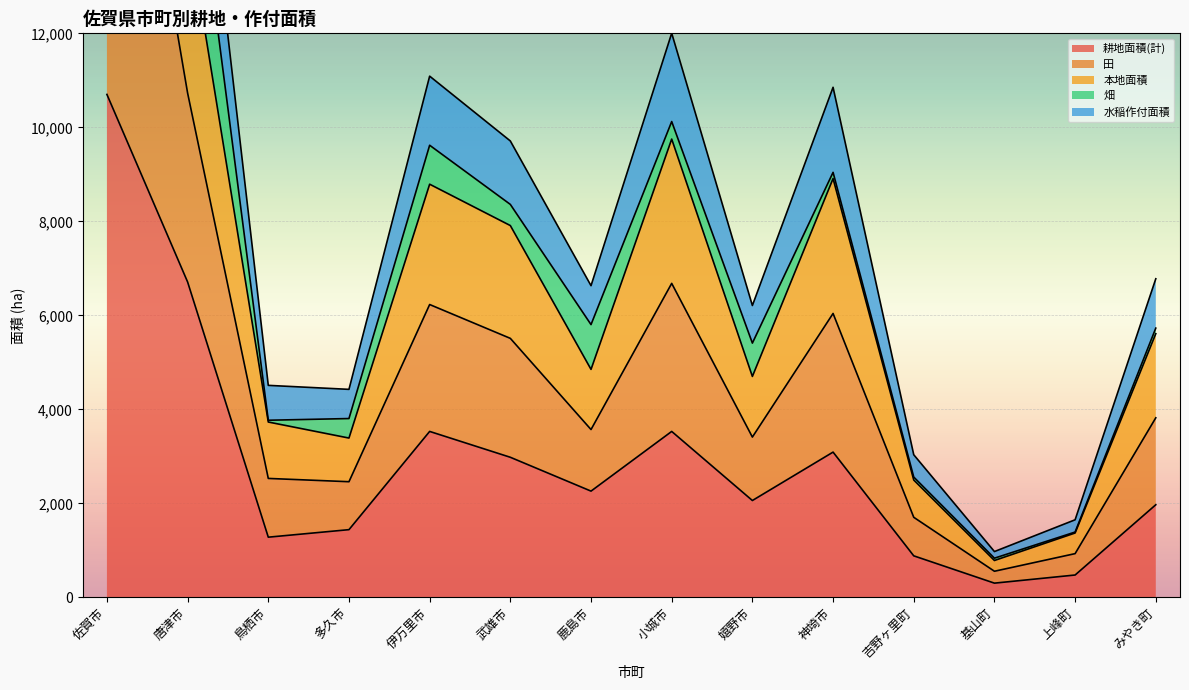

Where is 耕地面積(計) nearest to the value 5501?

唐津市